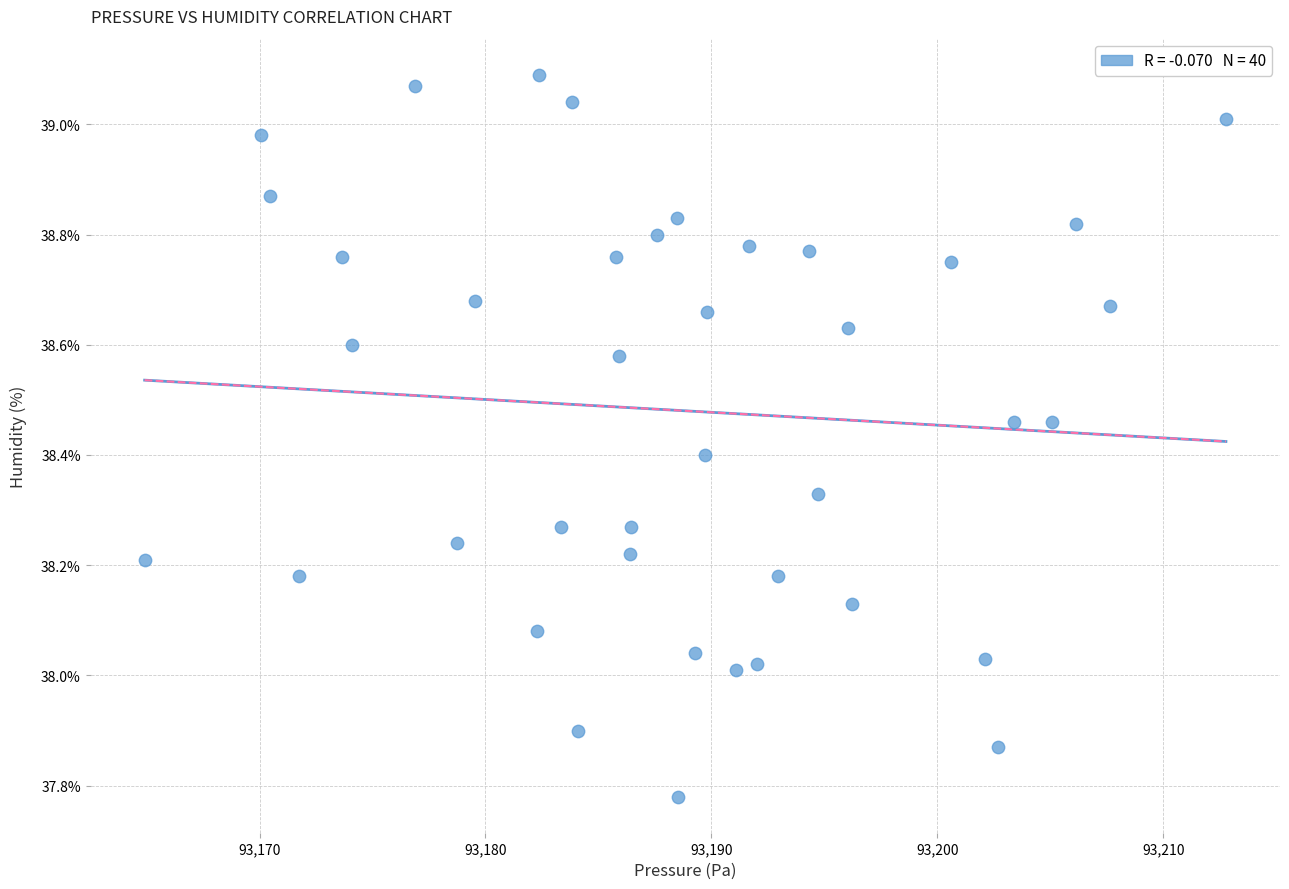

What is the range of Y values (max minus min)?

1.3